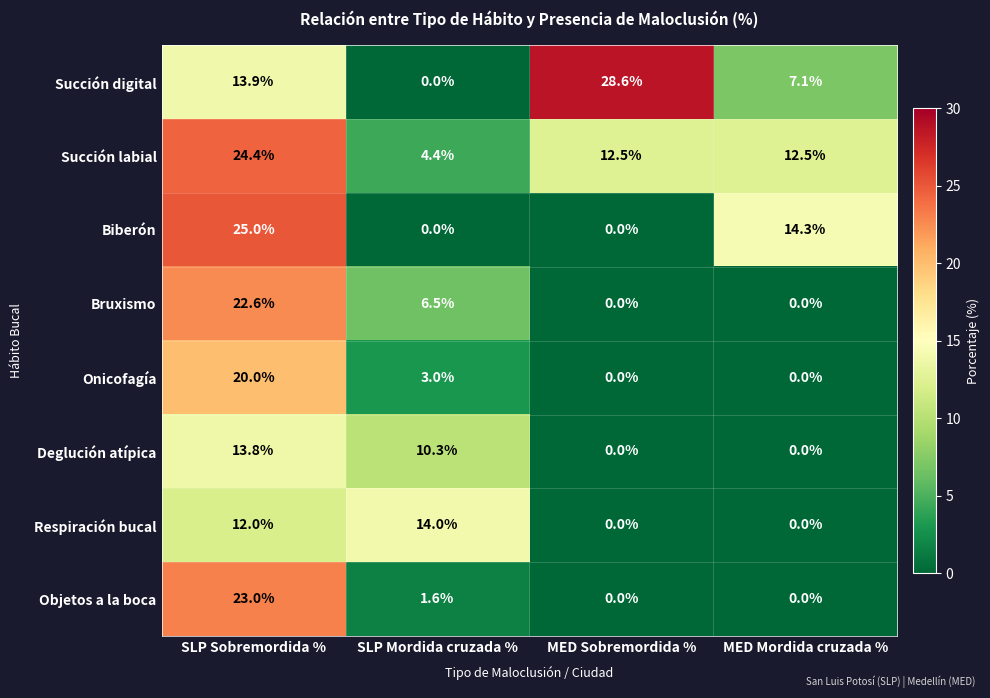

Between MED Sobremordida % and MED Mordida cruzada %, which series saw the biggest shift?

Succión digital